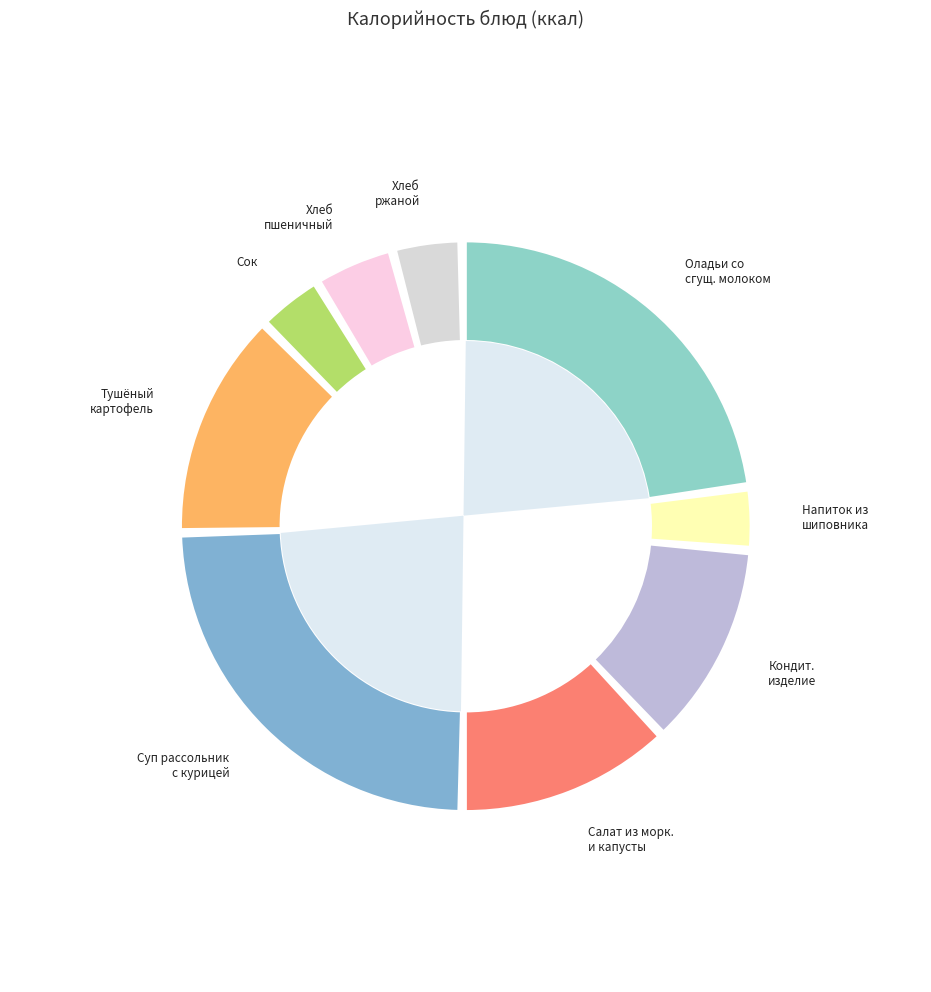

Which slice is the smallest?

Напиток из шиповника